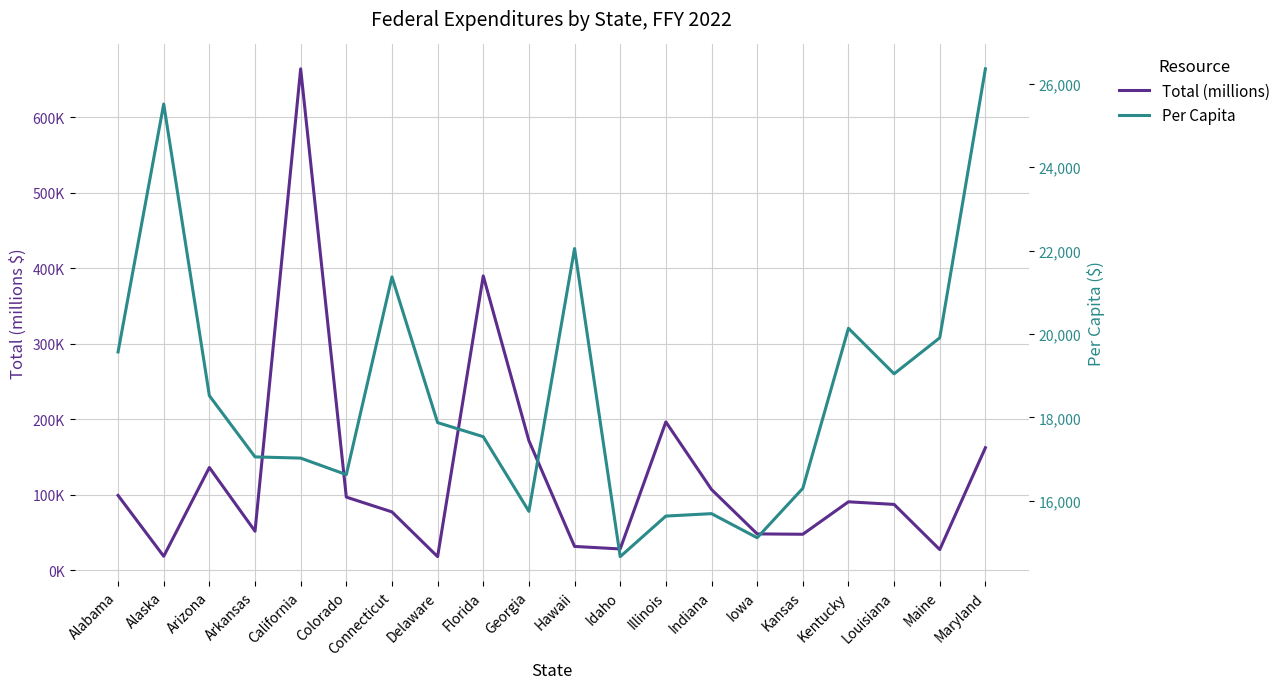

Does the chart have visible grid lines?

Yes